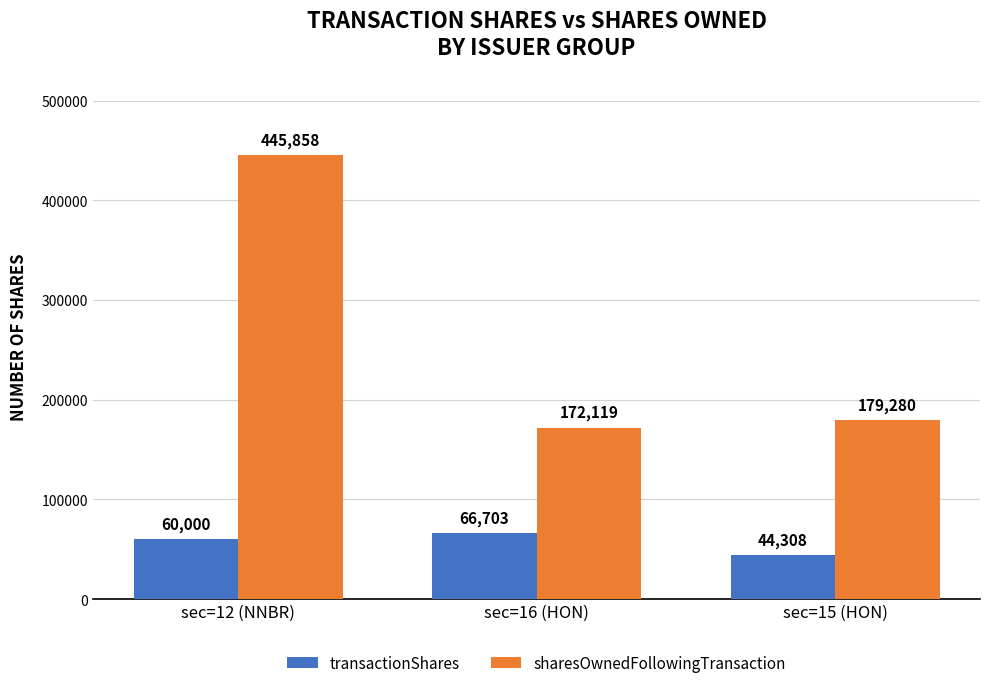

What is the difference between the second highest and minimum values in the transactionShares series?

15692